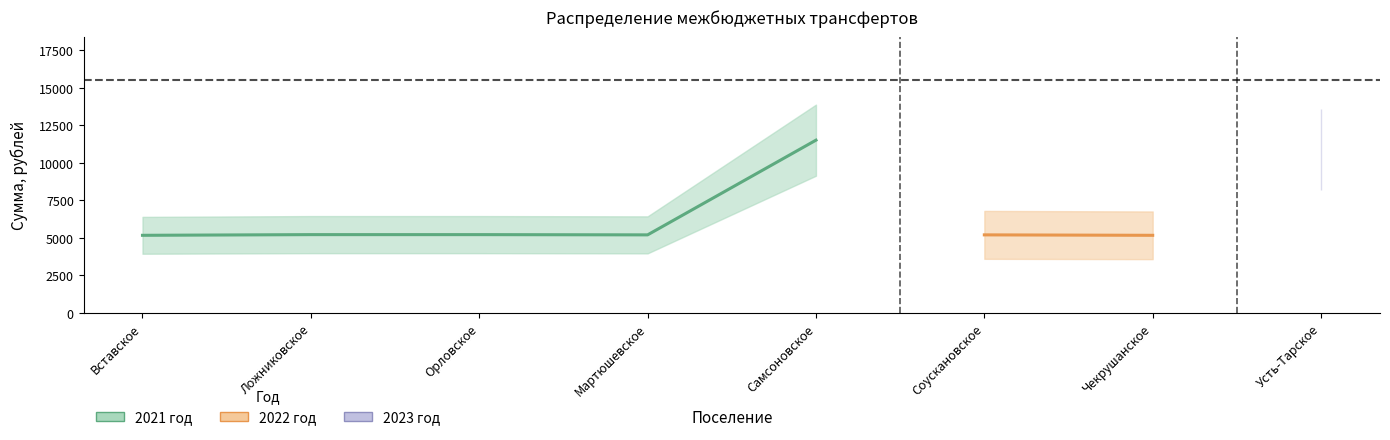

What is the label of the 4th point from the right?

Самсоновское